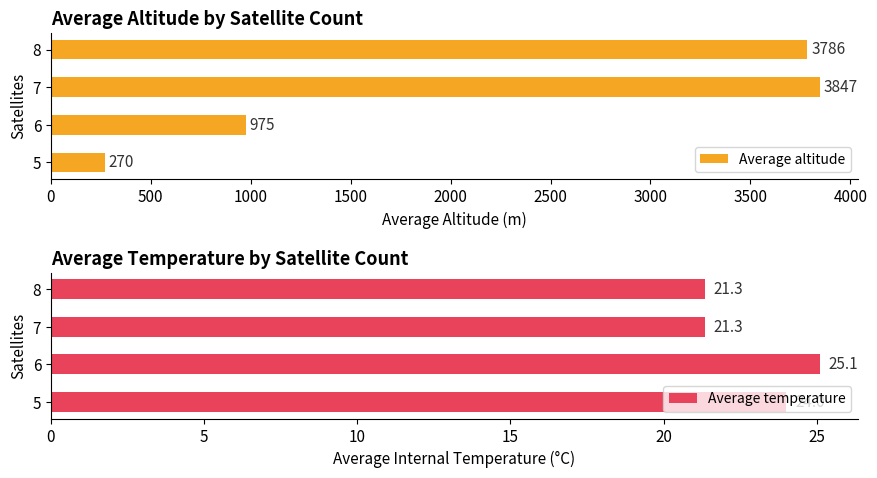

What is the greatest value displayed?

3846.8